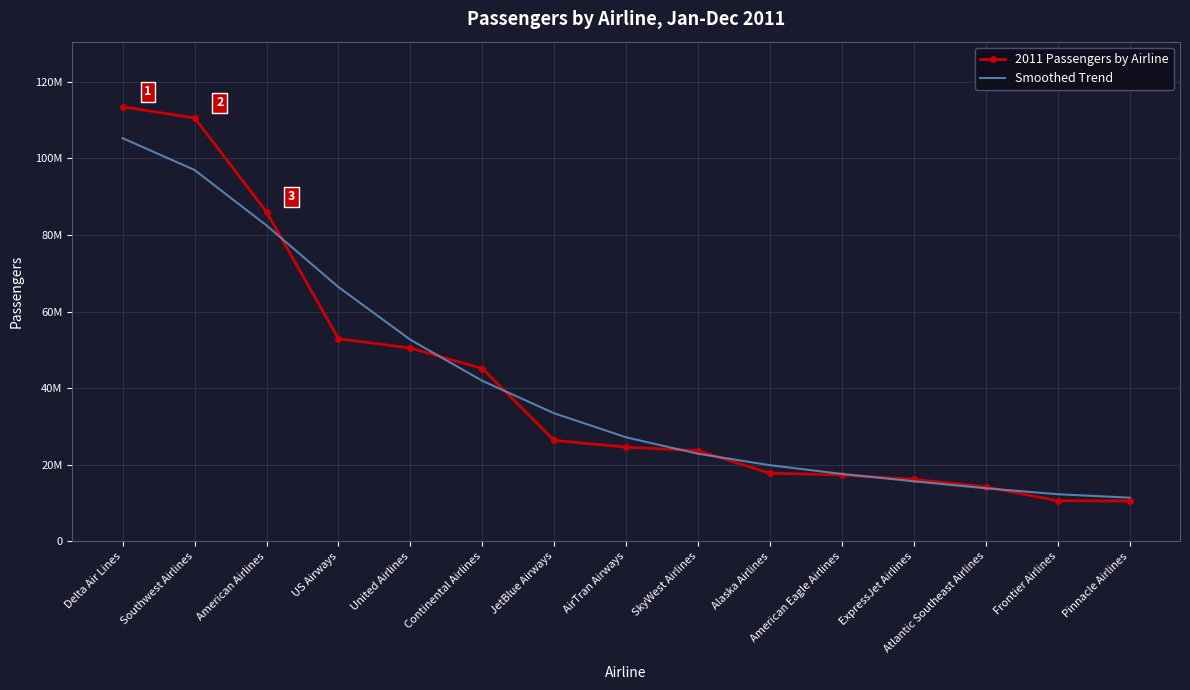

What is the approximate value of 2011 Passengers by Airline at Atlantic Southeast Airlines?

14218126